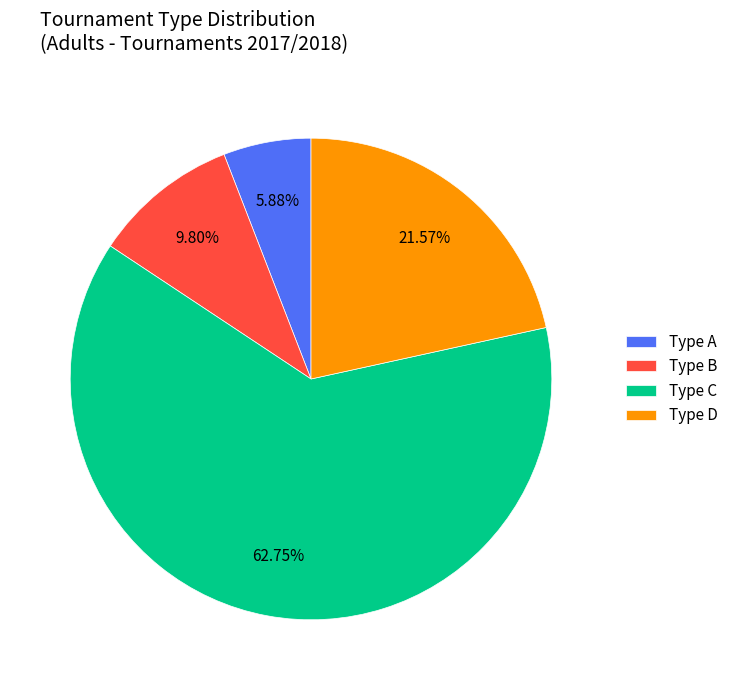

Rank the categories by value from highest to lowest.

Type C, Type D, Type B, Type A